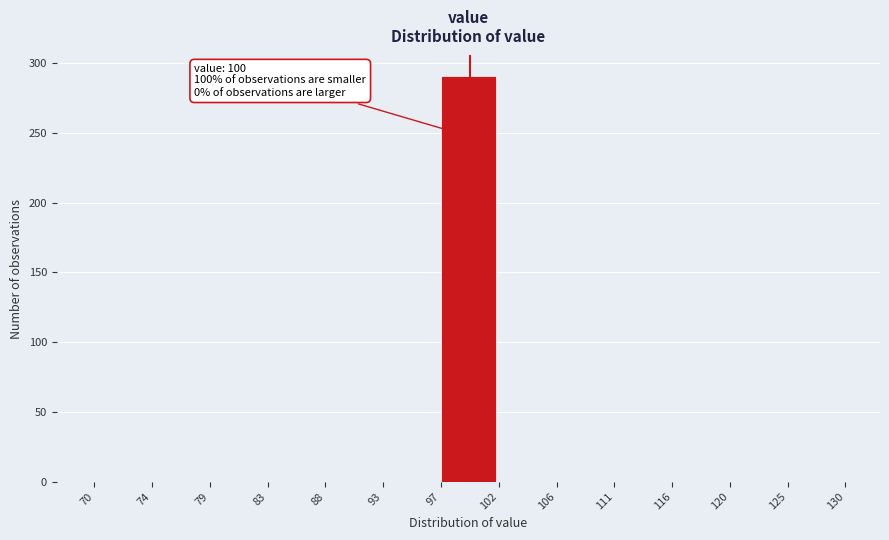

Reading left to right, extract all data points from this chart.

70=0	74=0	79=0	83=0	88=0	93=0	97=291	102=0	106=0	111=0	116=0	120=0	125=0